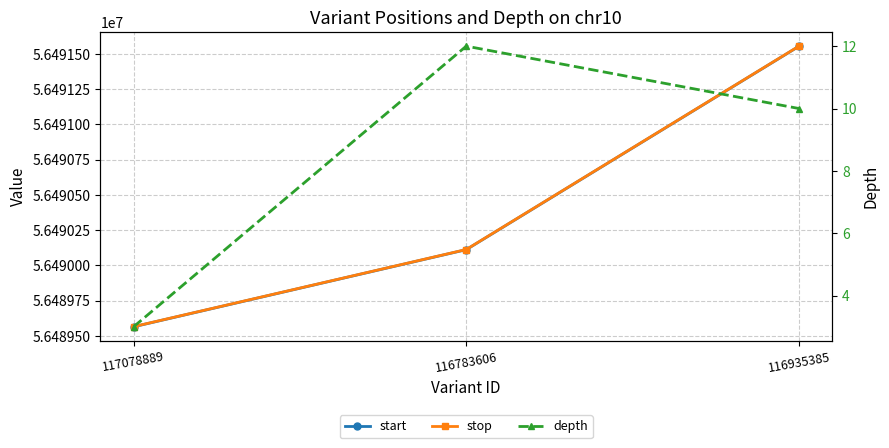

Reading left to right, transcribe all the data shown in this chart.

start: 56489565	56490112	56491554
stop: 56489566	56490113	56491555
depth: 3	12	10